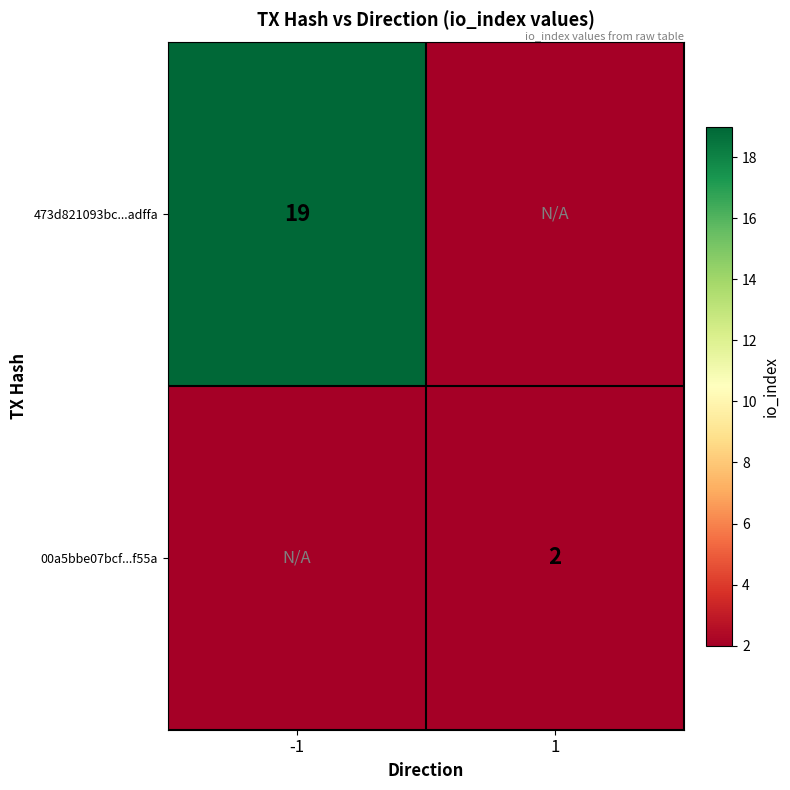

The value of 00a5bbe07bcf...f55a at 1 is 1. True or false?

False